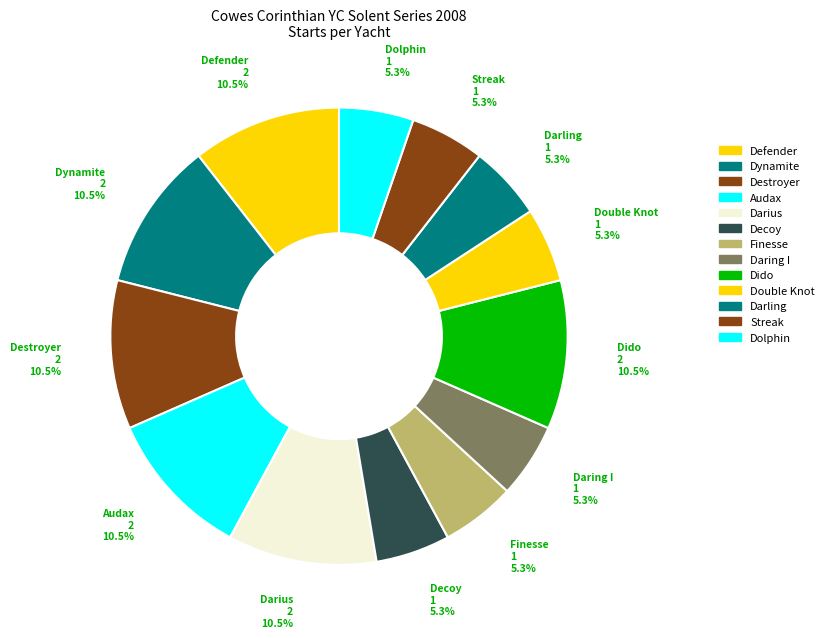

What portion of the pie excludes Audax?

89.5%